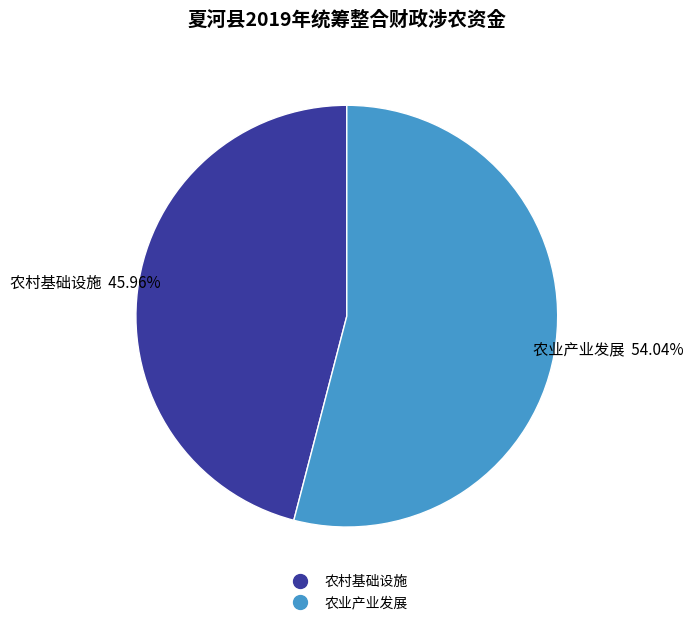

Is there a majority slice in this chart?

Yes